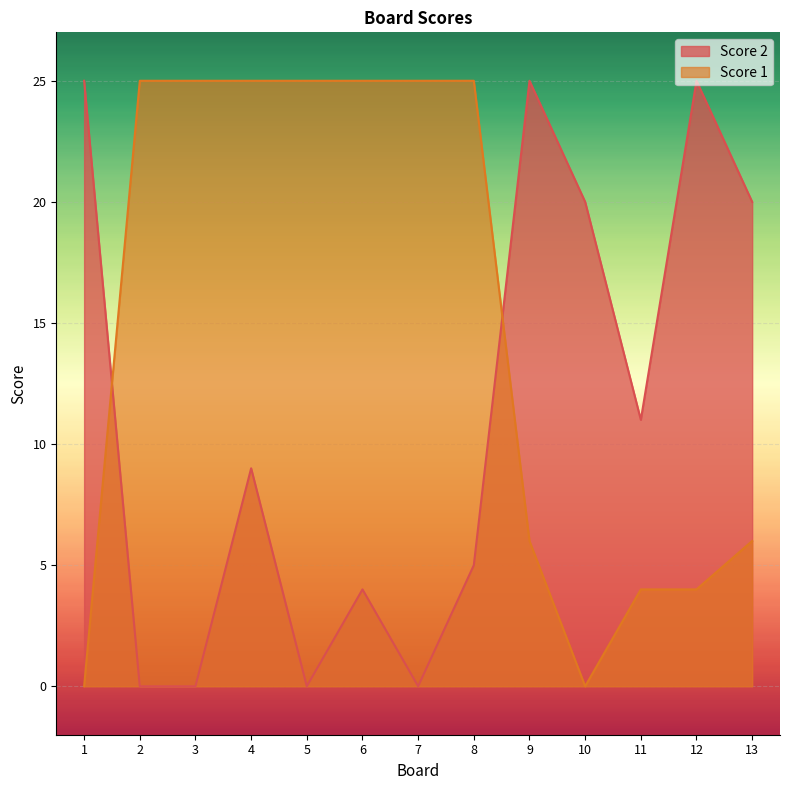

What is the value of the Score 1 point at the 2nd from the left?

25